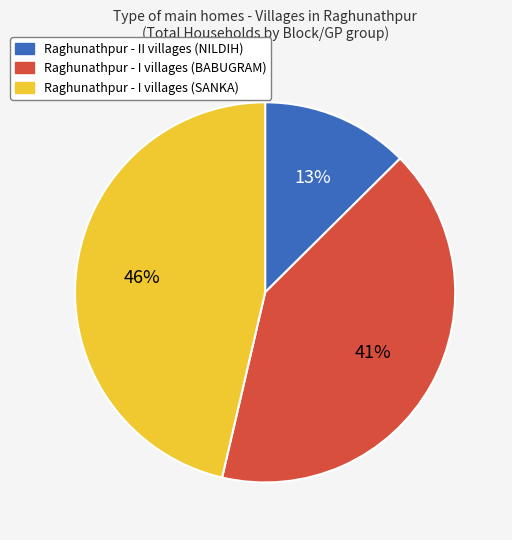

How many segments does this pie chart have?

3